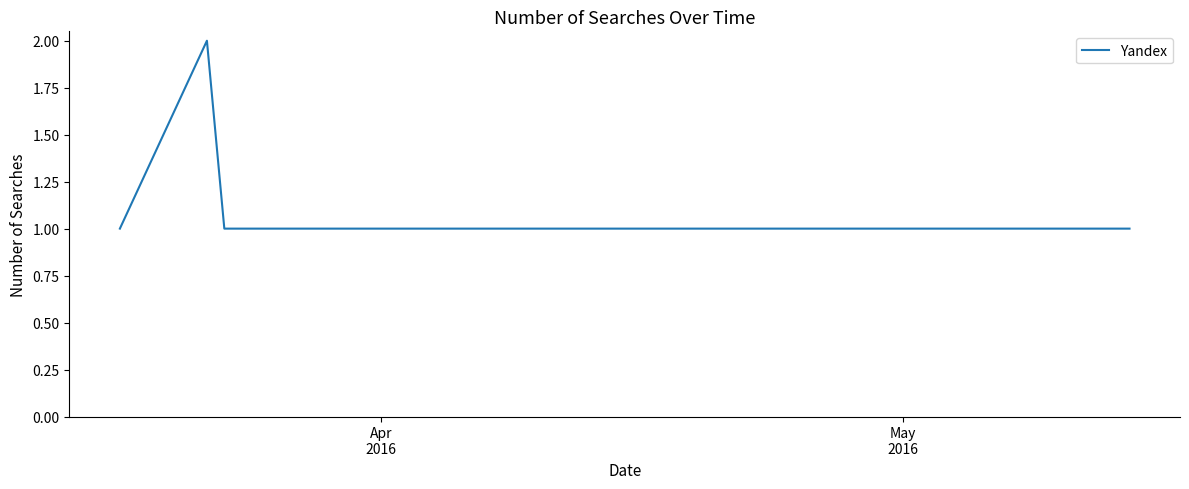

True or false: there are more than 0 points higher than both neighbors.

True